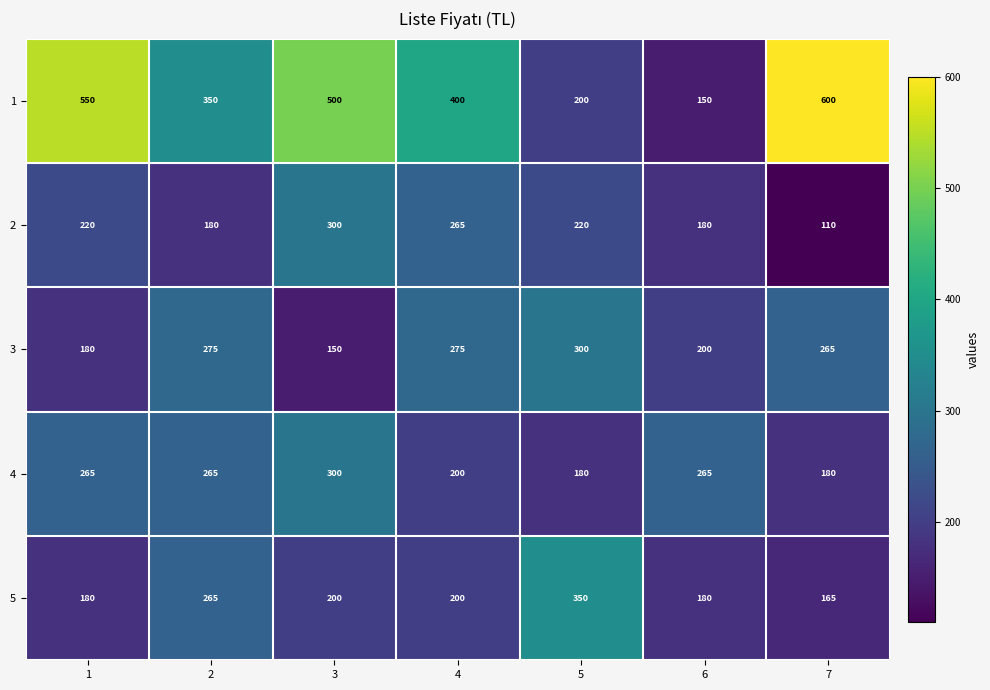

The value of 2 at 2 is 237. True or false?

False